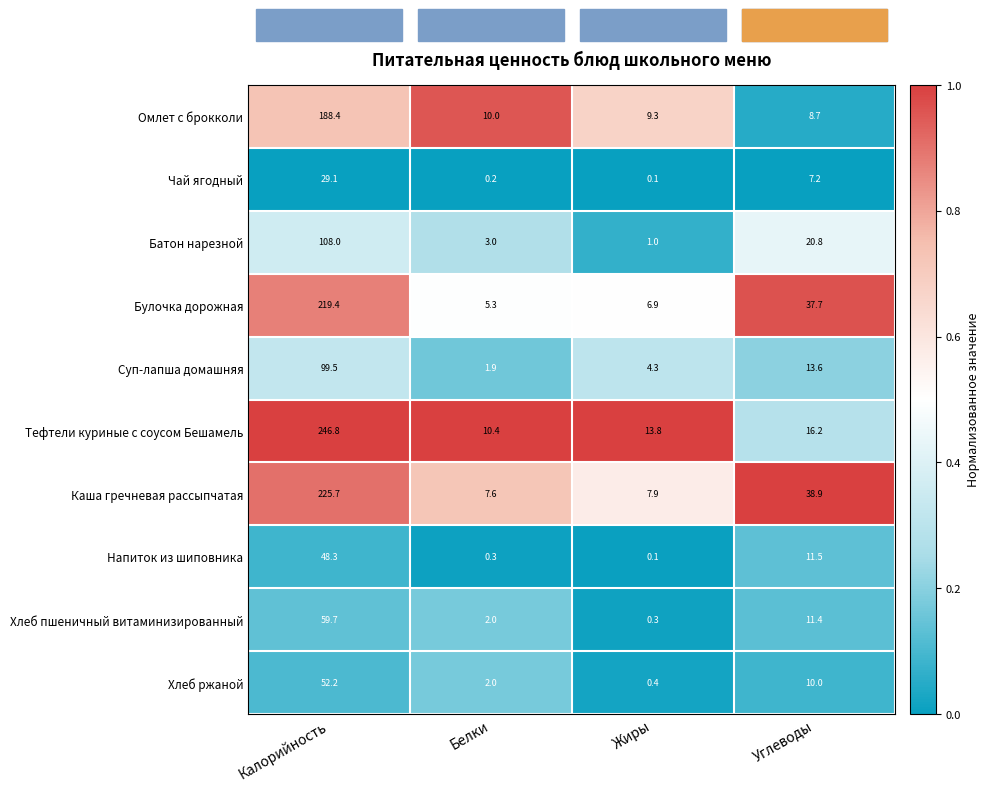

Which series has the largest range (max minus min)?

Тефтели куриные с соусом Бешамель